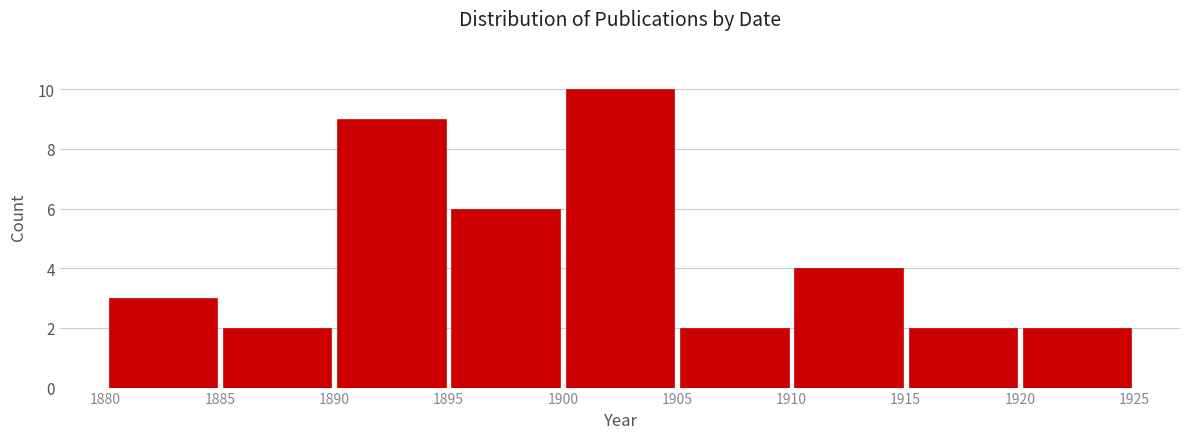

Over which range of the x-axis is the bar tallest?

1900 to 1905